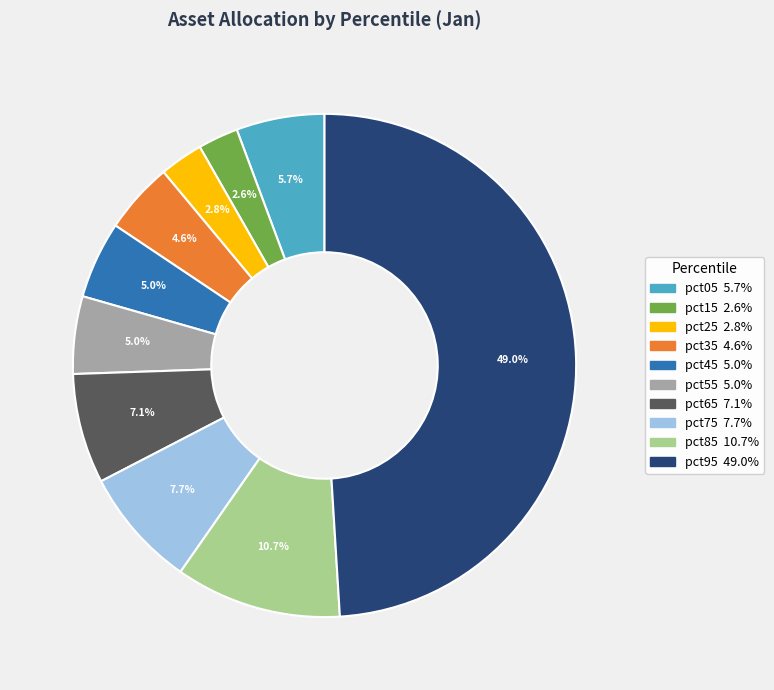

To the nearest percent, what is the difference between the largest and smallest slice percentages?

46%